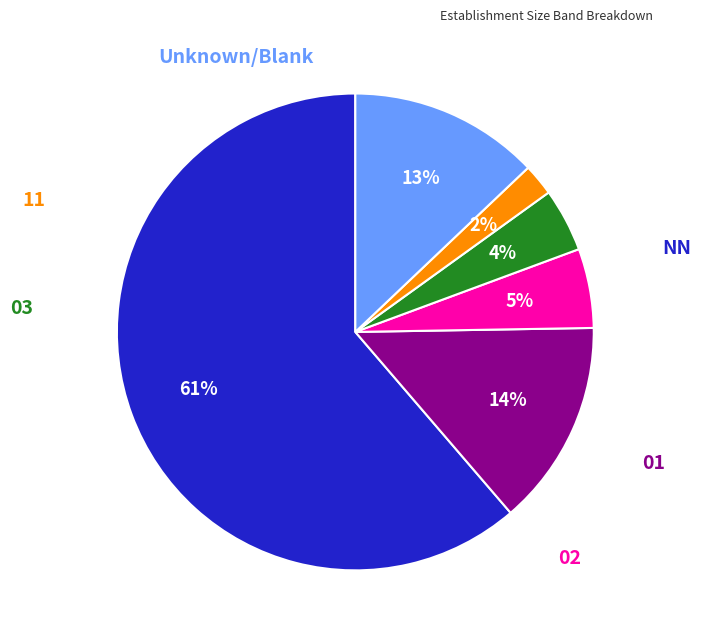

Count the number of slices in the pie.

6